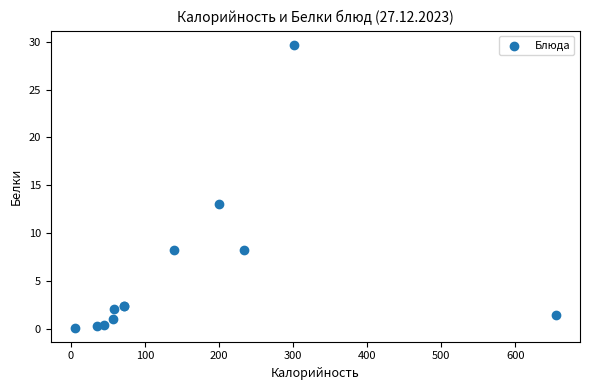

What Y value in the scatter plot is closest to 14?

13.0